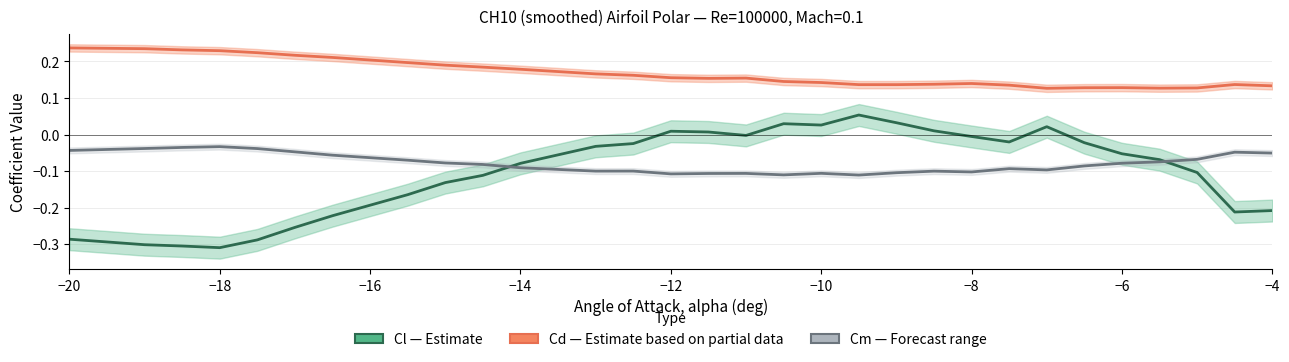

What is the difference between the second highest and second lowest values in the Cd (Drag Coefficient) series?

0.1